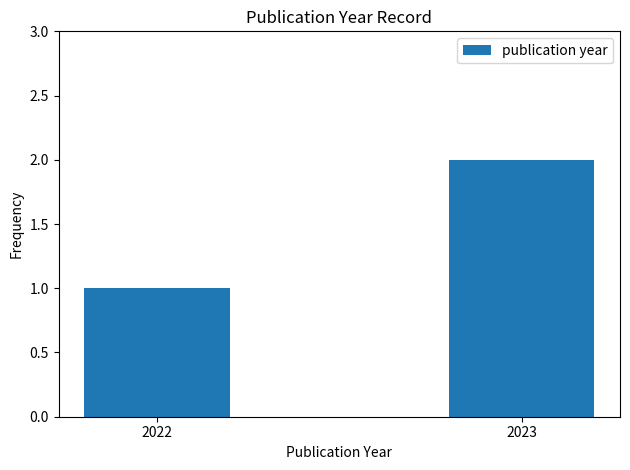

How many series are shown in this chart?

1